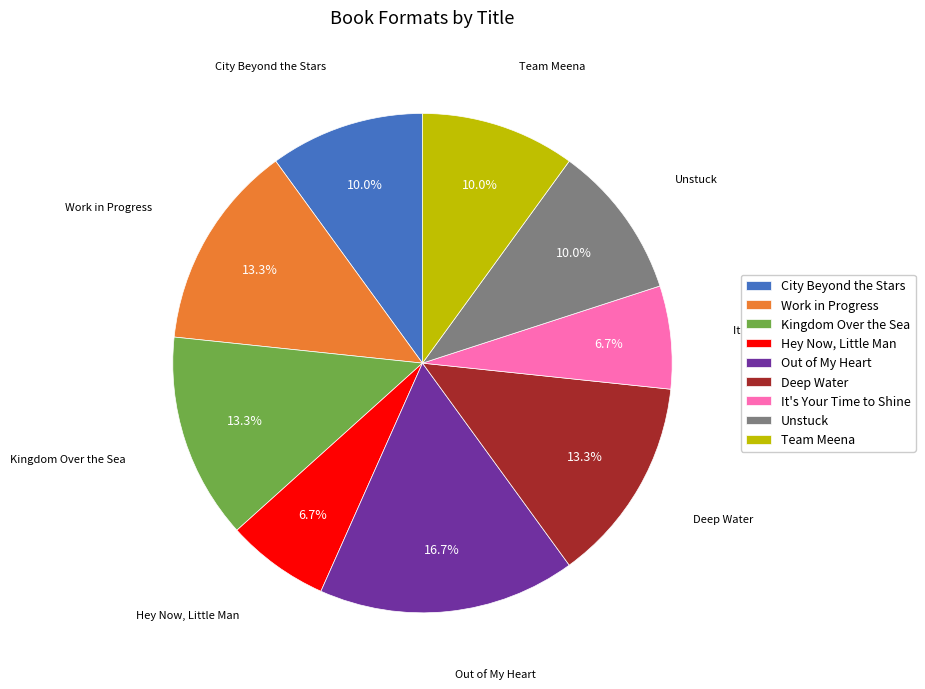

To the nearest percent, what percentage of the pie is Kingdom Over the Sea?

13%